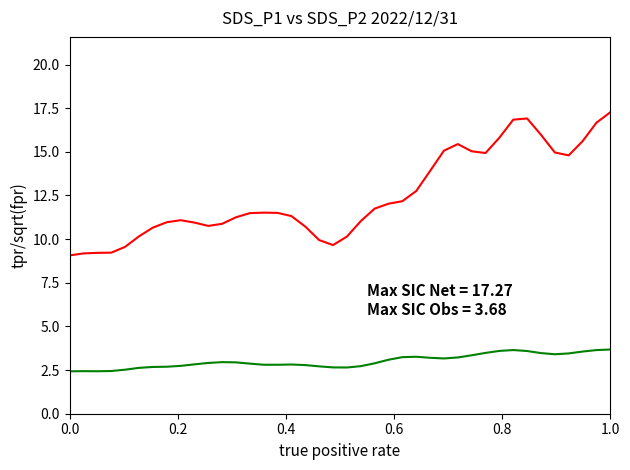

What is the maximum value shown in the chart?

17.3